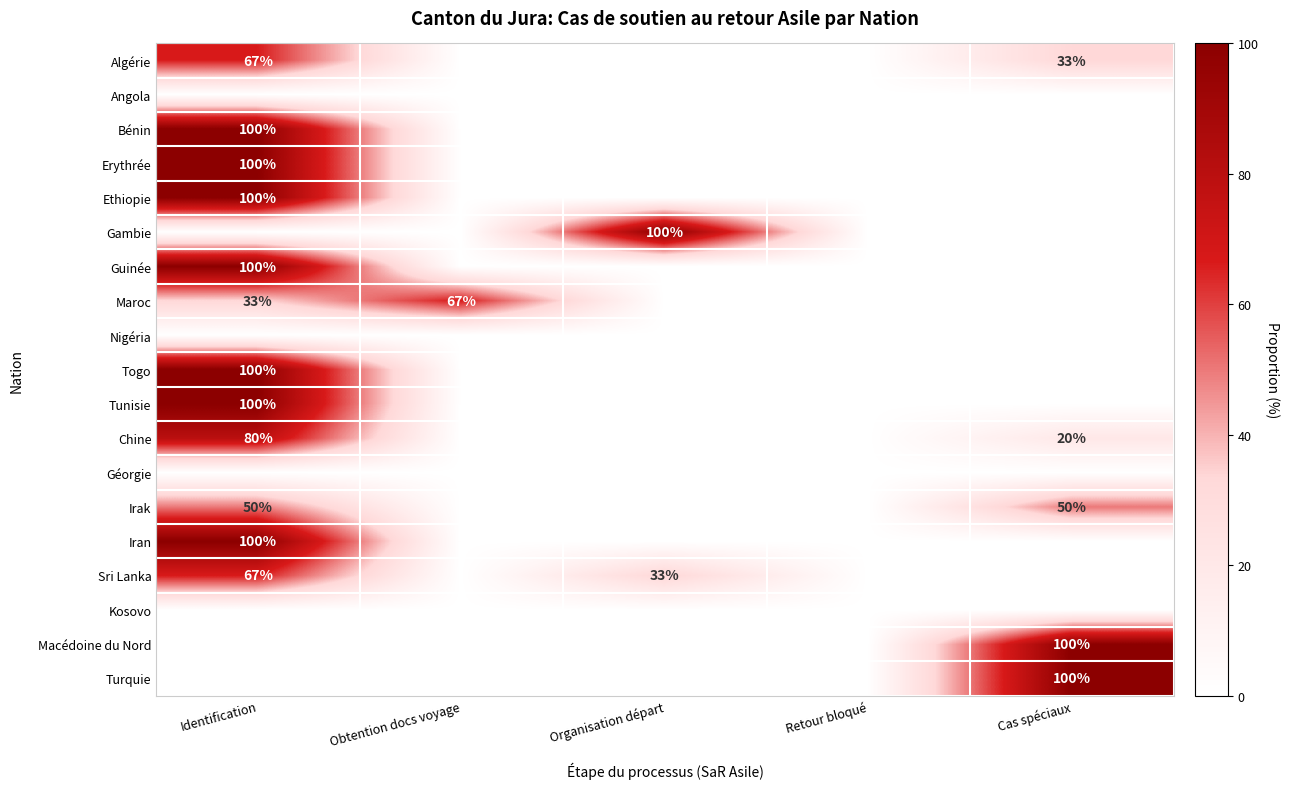

Rank the series by their maximum value, from lowest to highest.

Angola, Nigéria, Géorgie, Kosovo, Irak, Algérie, Maroc, Sri Lanka, Chine, Bénin, Erythrée, Ethiopie, Gambie, Guinée, Togo, Tunisie, Iran, Macédoine du Nord, Turquie